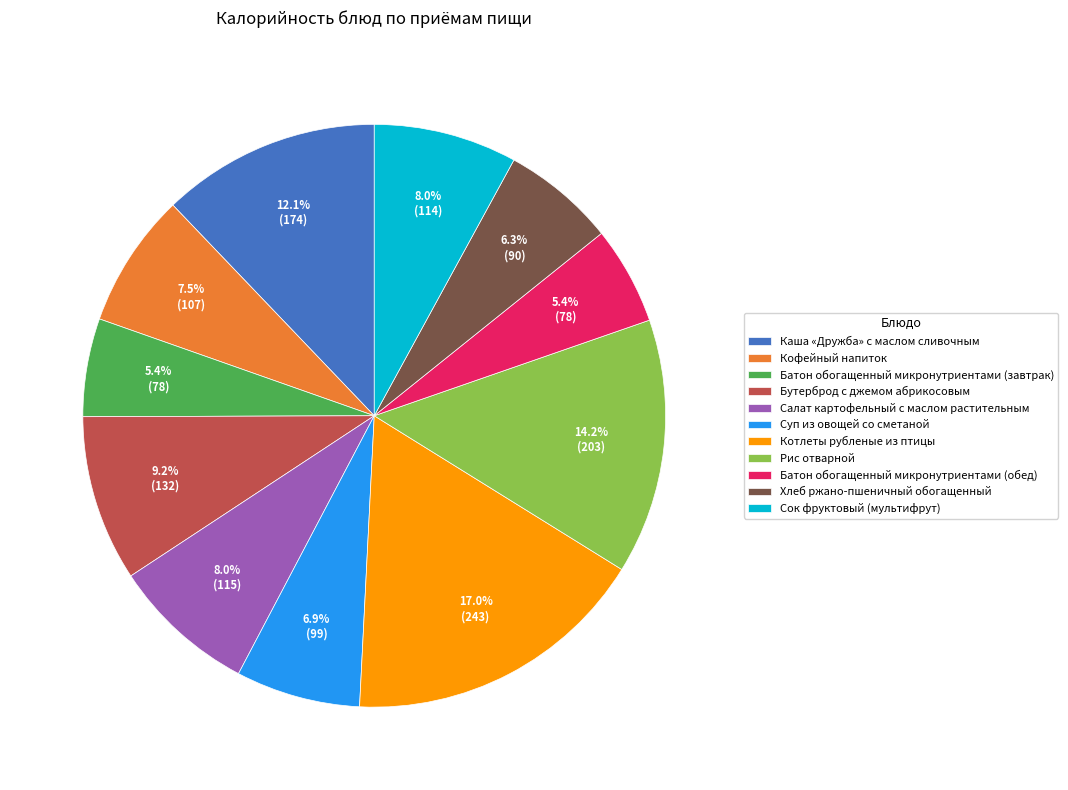

How many segments does this pie chart have?

11